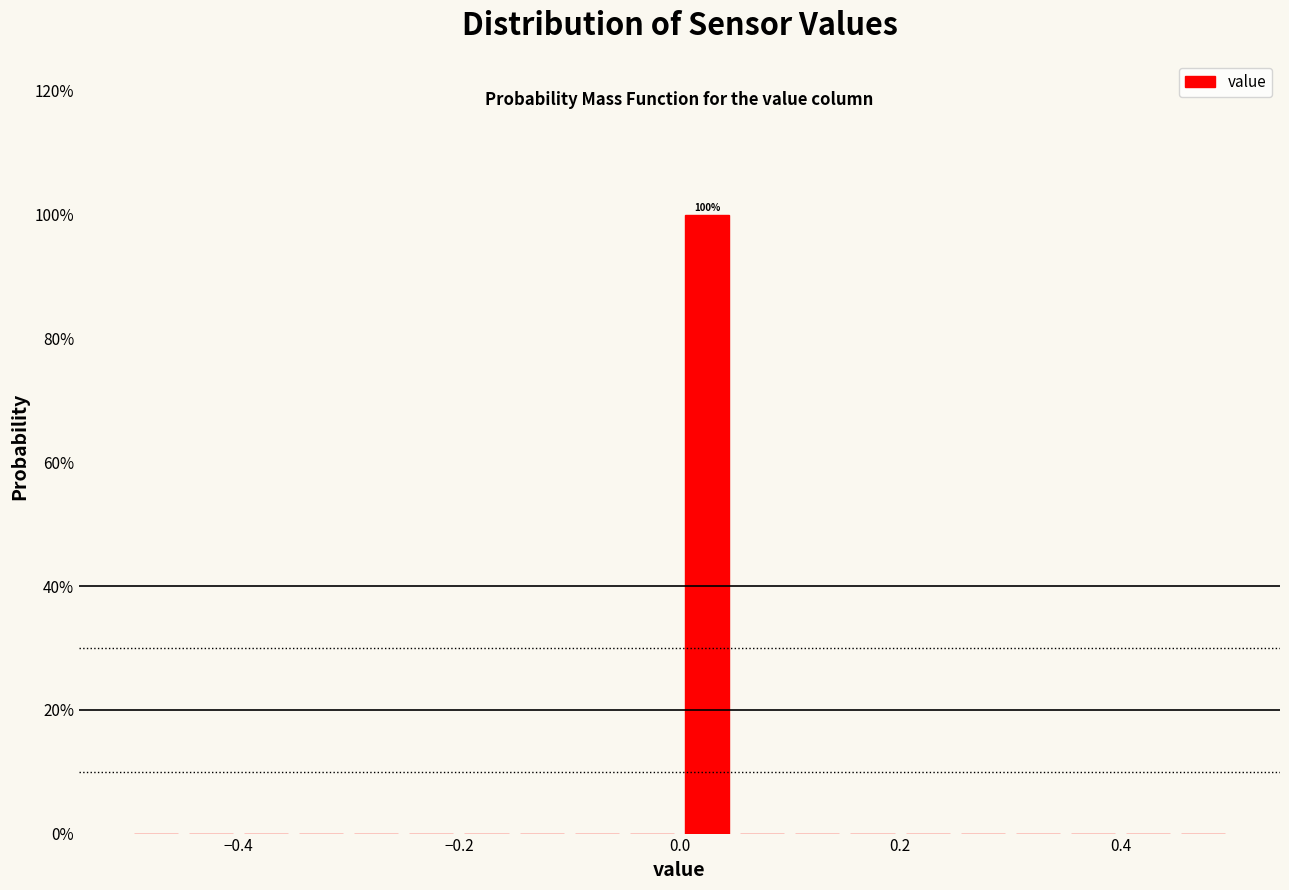

Around what value on the x-axis is the tallest bar? Give the approximate position of its centre, as read against the axis.

0.02